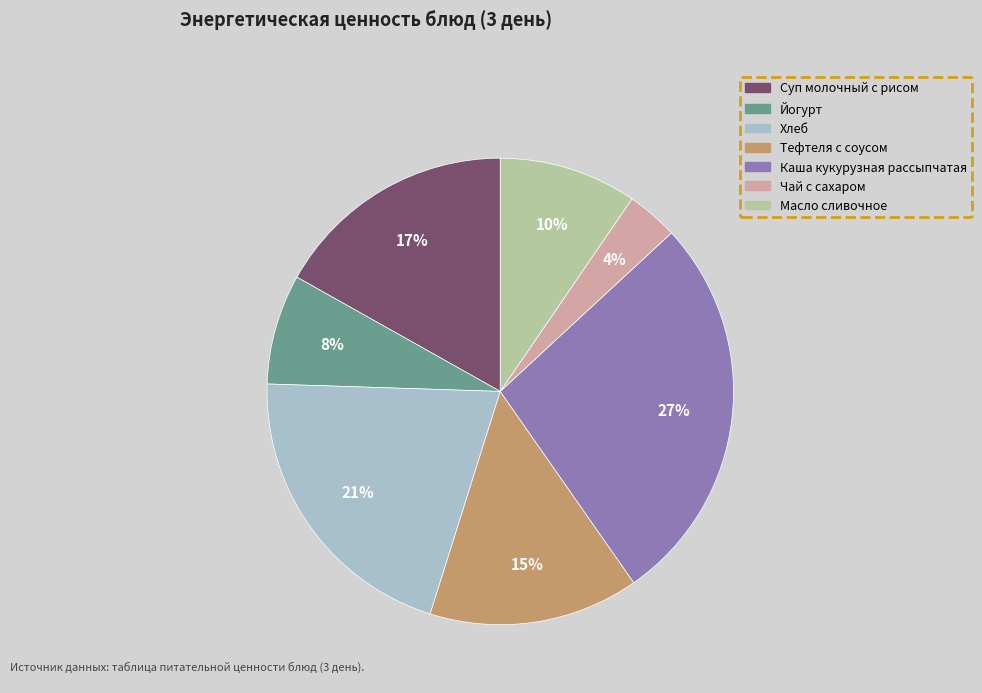

What is the ratio of the value at Йогурт to the value at Каша кукурузная рассыпчатая?

0.3